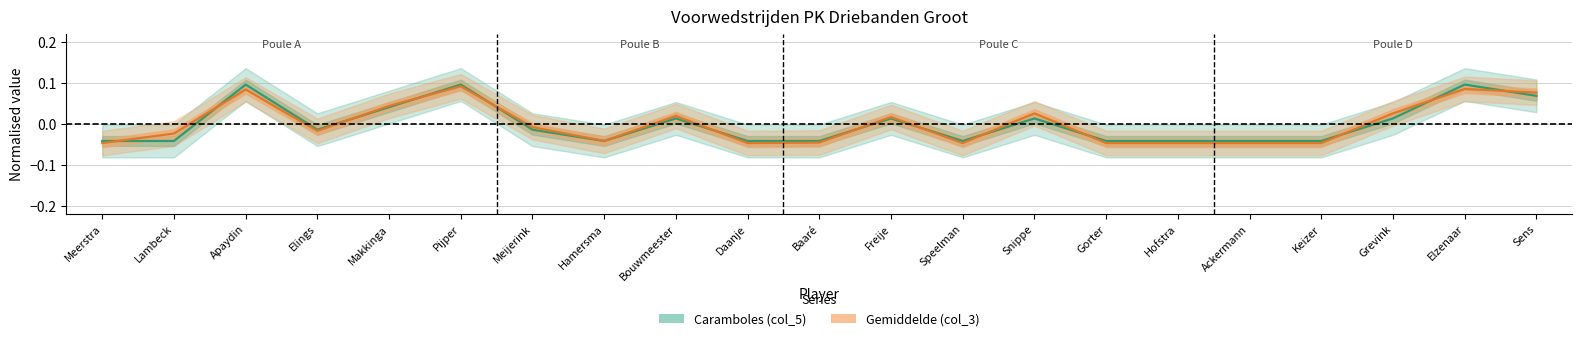

Reading left to right, what are all the values shown in this chart?

Caramboles (col_5): Meerstra=-0.0	Lambeck=-0.0	Apaydin=0.1	Elings=-0.0	Makkinga=0.0	Pijper=0.1	Meijerink=-0.0	Hamersma=-0.0	Bouwmeester=0.0	Daanje=-0.0	Baaré=-0.0	Freije=0.0	Speelman=-0.0	Snippe=0.0	Gorter=-0.0	Hofstra=-0.0	Ackermann=-0.0	Keizer=-0.0	Grevink=0.0	Elzenaar=0.1	Sens=0.1
Gemiddelde (col_3): Meerstra=-0.0	Lambeck=-0.0	Apaydin=0.1	Elings=-0.0	Makkinga=0.0	Pijper=0.1	Meijerink=-0.0	Hamersma=-0.0	Bouwmeester=0.0	Daanje=-0.0	Baaré=-0.0	Freije=0.0	Speelman=-0.0	Snippe=0.0	Gorter=-0.0	Hofstra=-0.0	Ackermann=-0.0	Keizer=-0.0	Grevink=0.0	Elzenaar=0.1	Sens=0.1